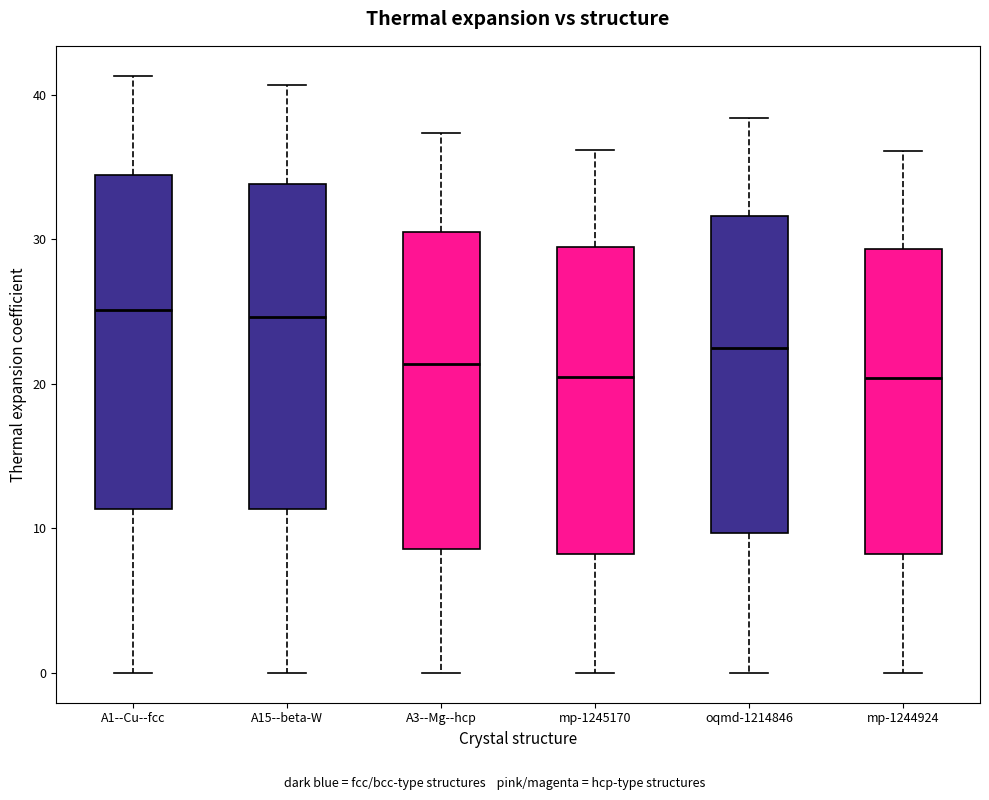

Reading left to right, read every box against the y-axis: the position of its median line, the range the box covers, and the ends of its whiskers. The values are not printed on the chart, so give them approximately, as read against the axis.

A1--Cu--fcc: median 25, box 11 to 34, whiskers 0 to 41
A15--beta-W: median 25, box 11 to 34, whiskers 0 to 41
A3--Mg--hcp: median 21, box 9 to 31, whiskers 0 to 37
mp-1245170: median 20, box 8 to 29, whiskers 0 to 36
oqmd-1214846: median 22, box 10 to 32, whiskers 0 to 38
mp-1244924: median 20, box 8 to 29, whiskers 0 to 36